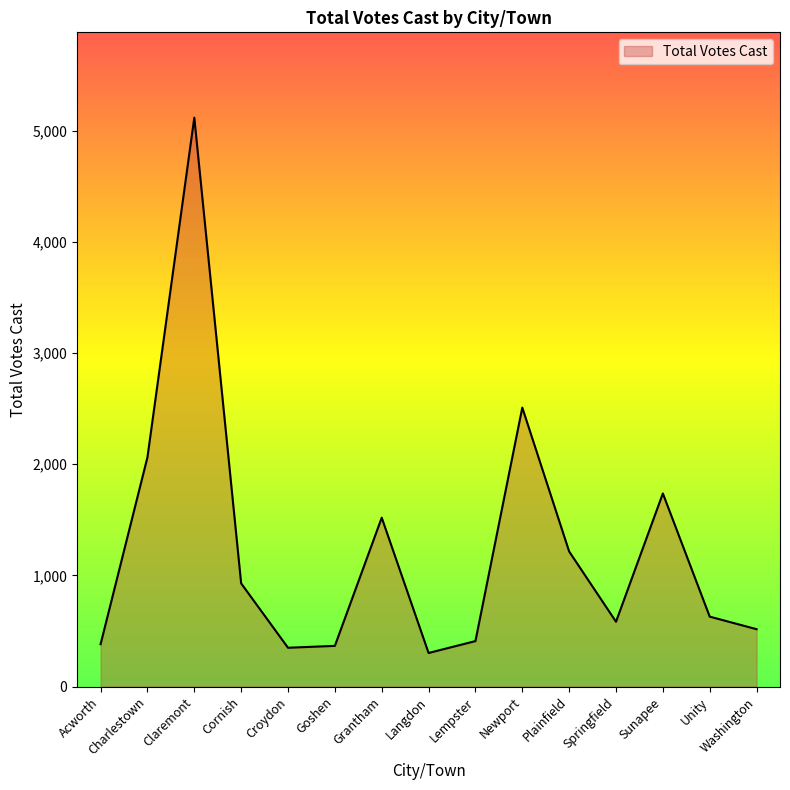

What is the maximum value shown in the chart?

5117